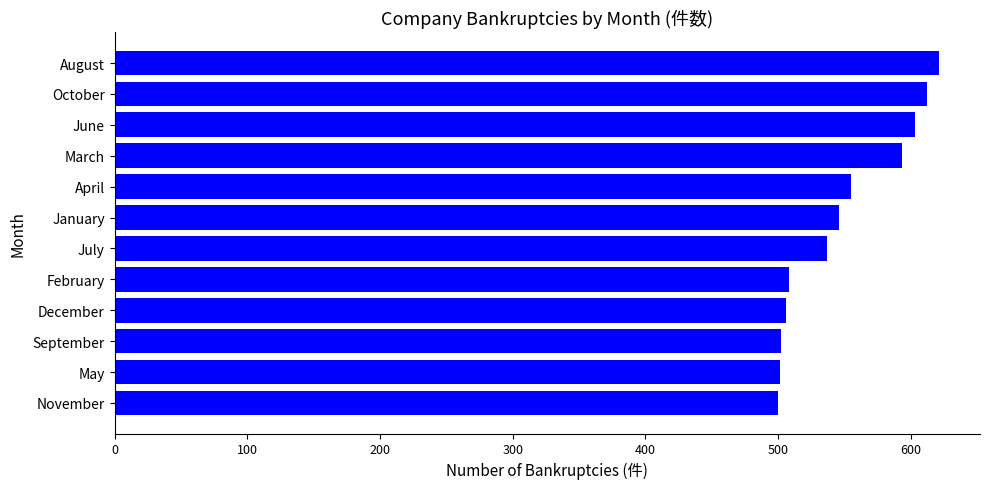

What is the maximum value shown in the chart?

621